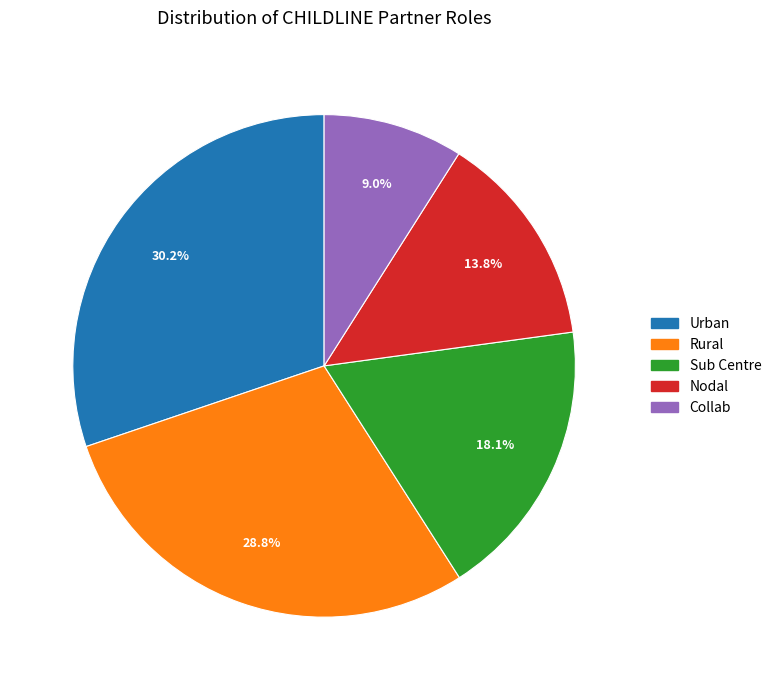

How many segments does this pie chart have?

5